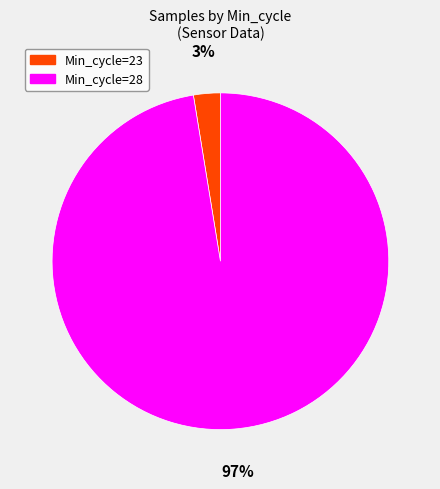

What is the smallest slice in the pie chart?

Min_cycle=23